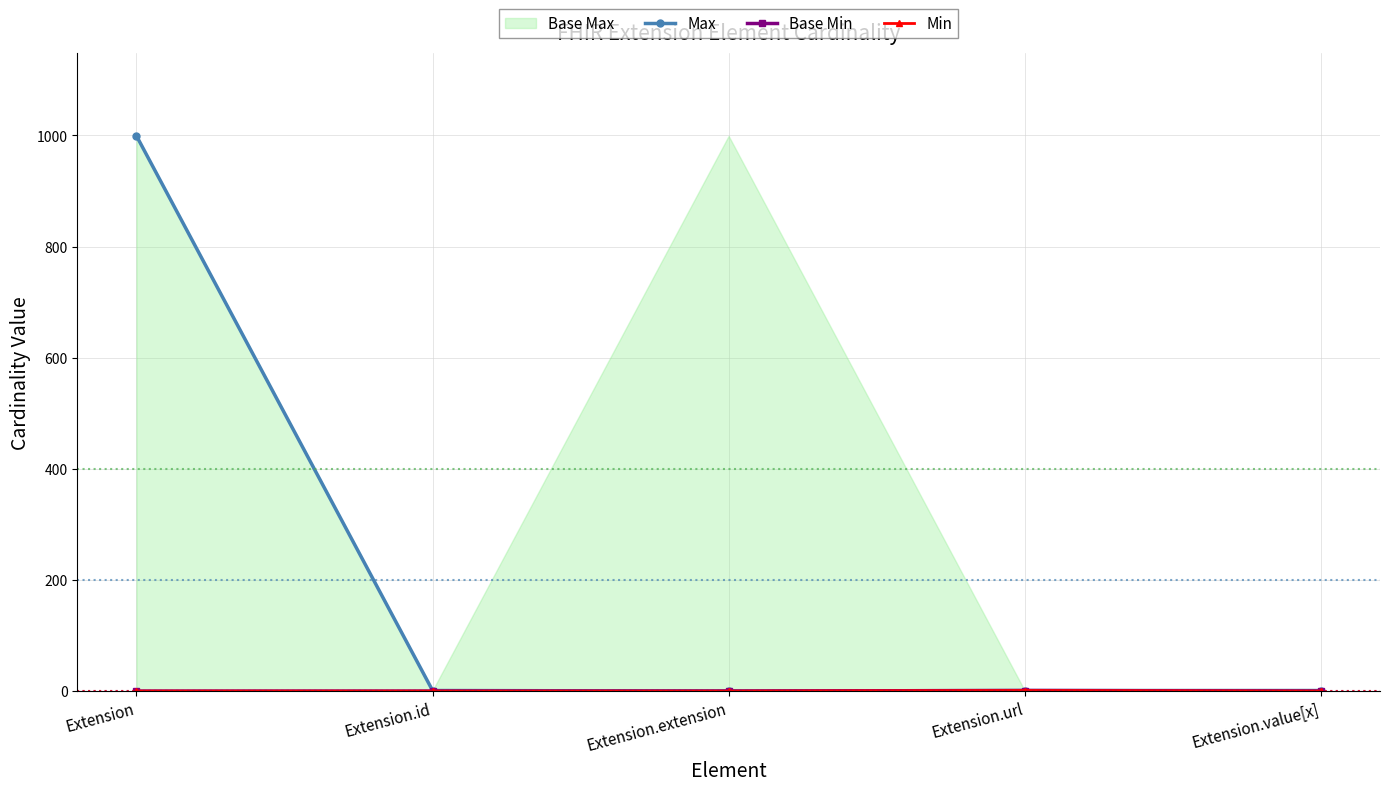

How many lines are shown in the chart?

3